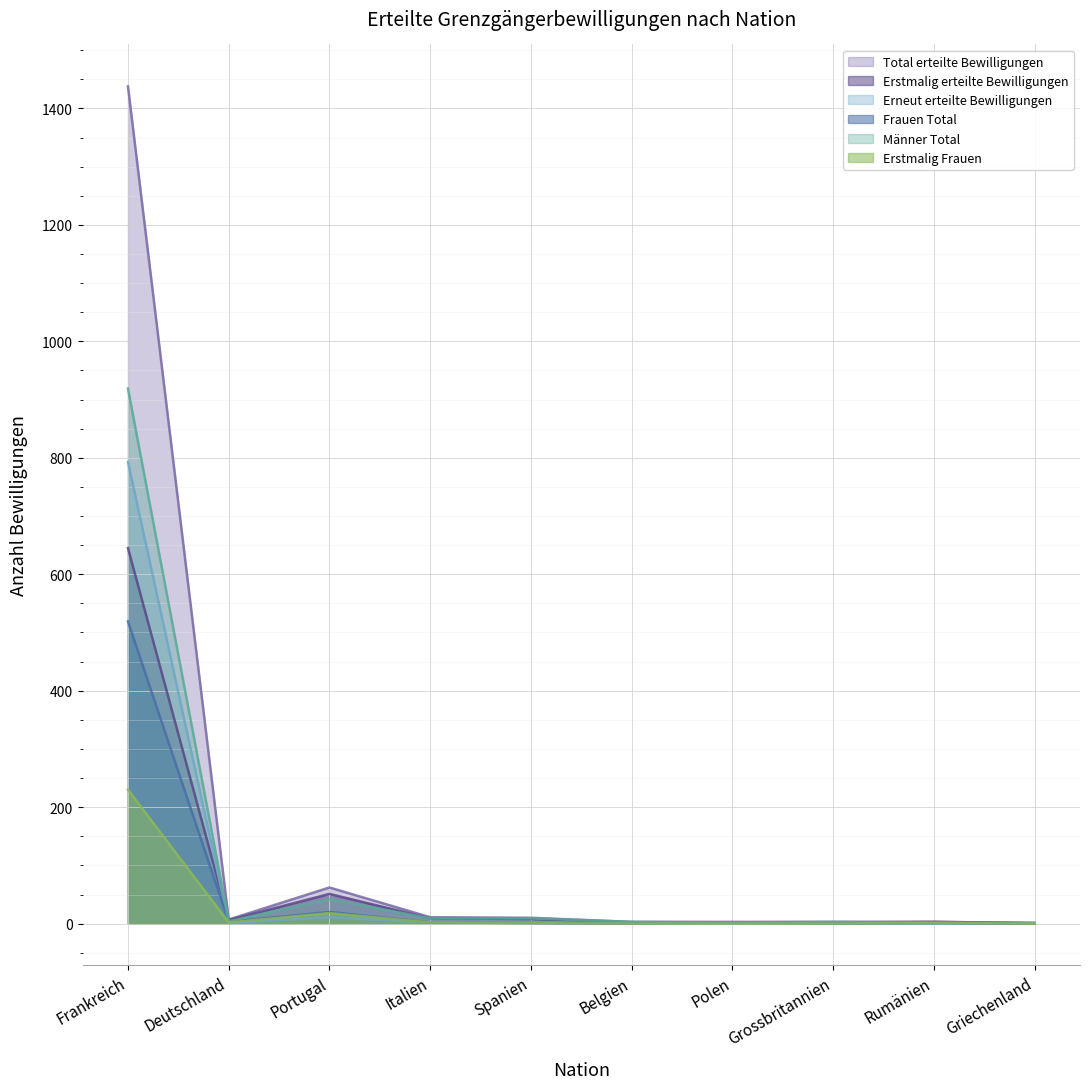

Reading left to right, transcribe all the data shown in this chart.

Total erteilte Bewilligungen: 1438	7	62	11	10	3	3	3	3	1
Erstmalig erteilte Bewilligungen: 645	6	51	9	8	2	2	2	3	1
Erneut erteilte Bewilligungen: 793	1	11	2	2	1	1	1	0	0
Frauen Total: 519	3	20	2	1	0	1	0	1	0
Männer Total: 919	4	42	9	9	3	2	3	2	1
Erstmalig Frauen: 230	2	18	2	1	0	0	0	1	0